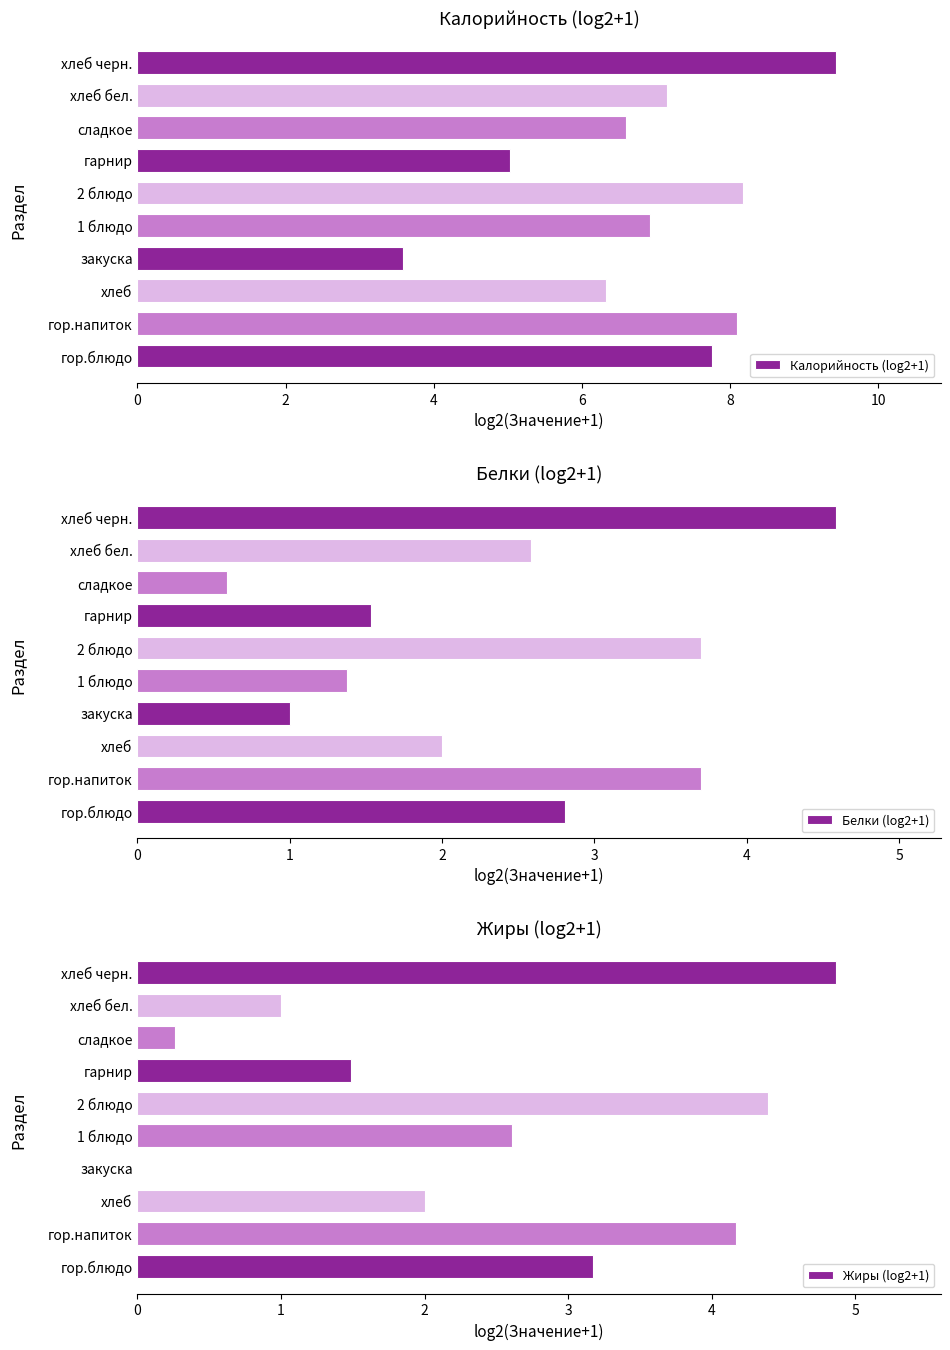

How many groups of bars are there?

10